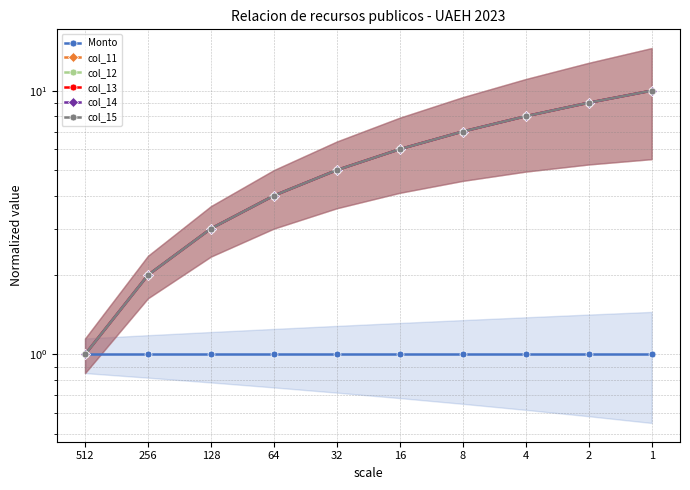

Reading right to left, list all the values displayed in this chart.

Monto: 1	1	1	1	1	1	1	1	1	1
col_11: 10	9	8	7	6	5	4	3	2	1
col_12: 10	9	8	7	6	5	4	3	2	1
col_13: 10	9	8	7	6	5	4	3	2	1
col_14: 10	9	8	7	6	5	4	3	2	1
col_15: 10	9	8	7	6	5	4	3	2	1